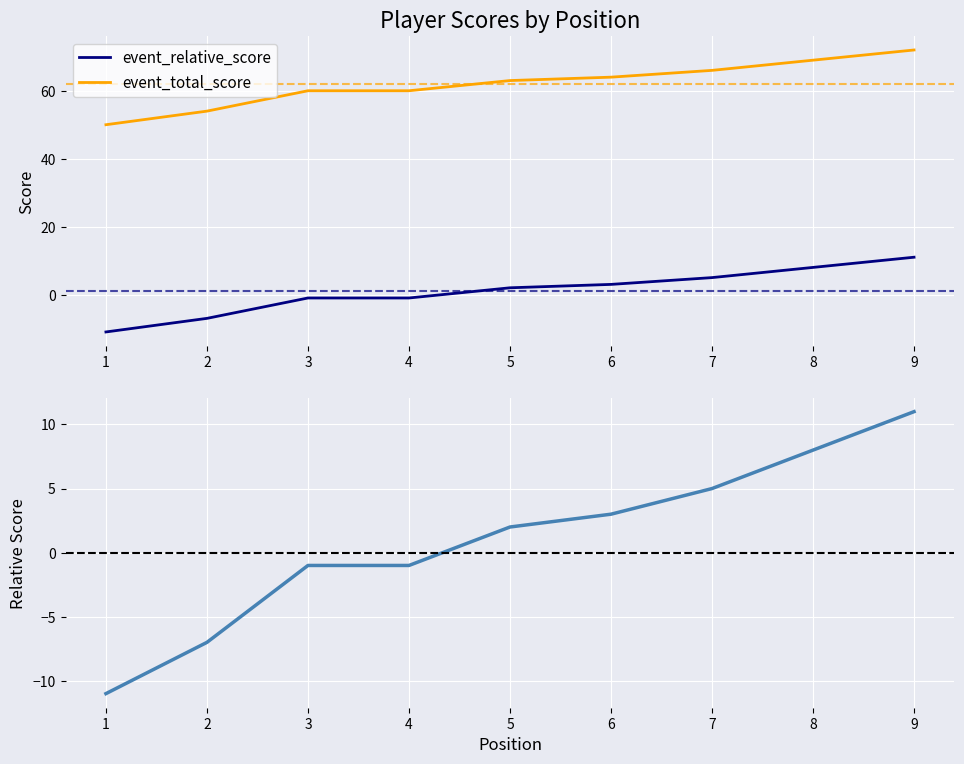

How many data points does each series have?

9